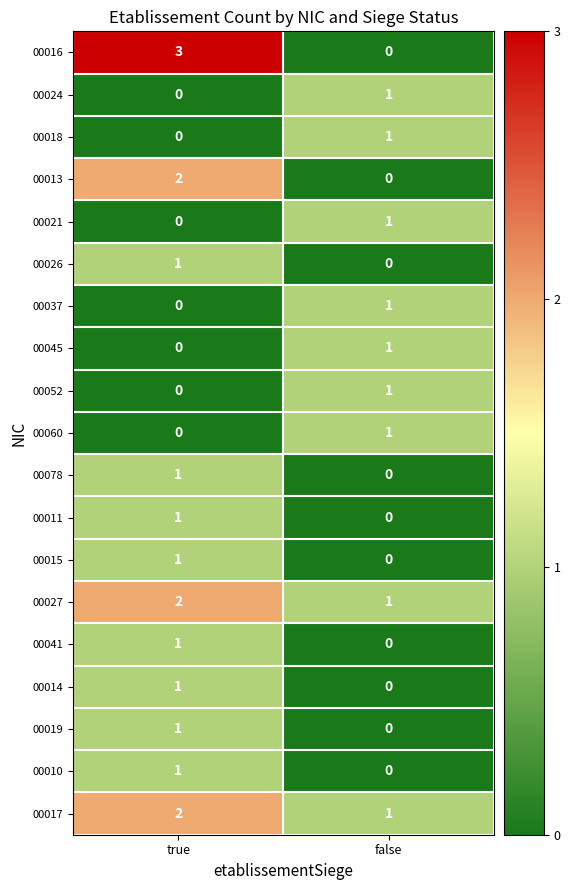

Is the value of 00015 at false greater than the value of 00052 at false?

No